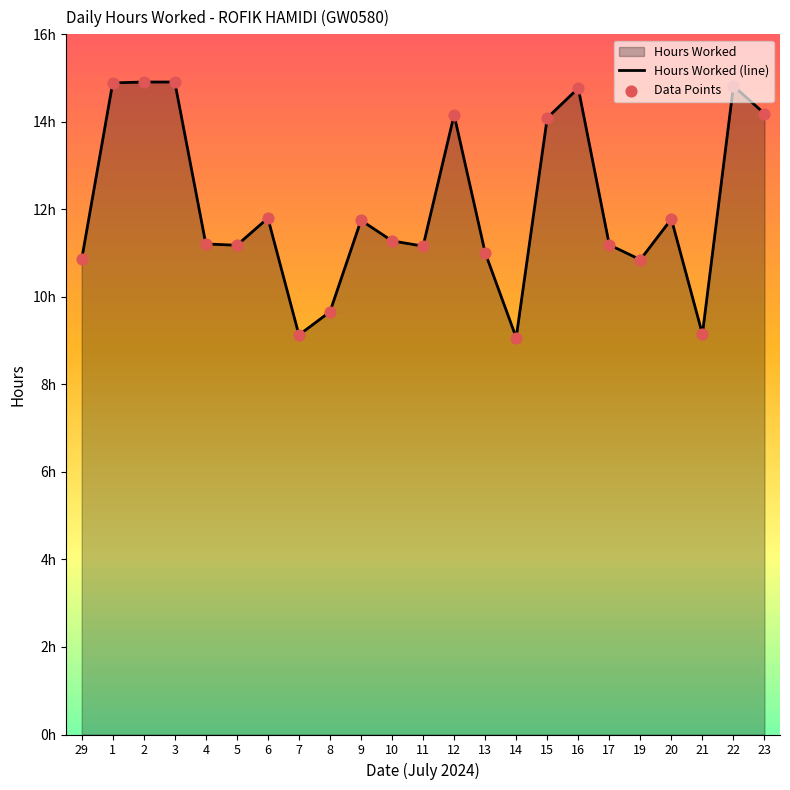

Between 20 and 15, which is larger?

15